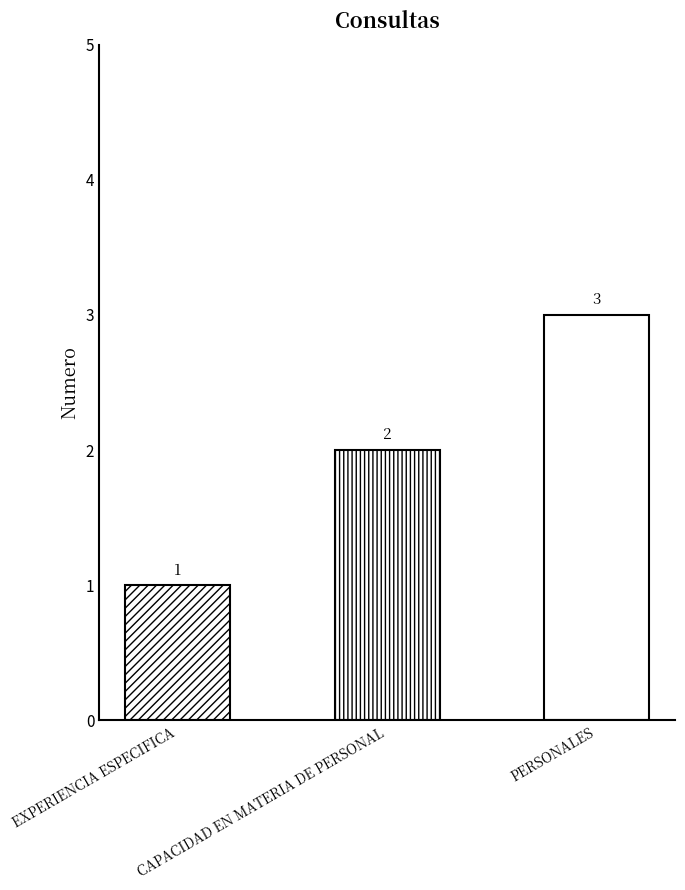

What is the difference between the values at EXPERIENCIA ESPECIFICA and CAPACIDAD EN MATERIA DE PERSONAL?

1